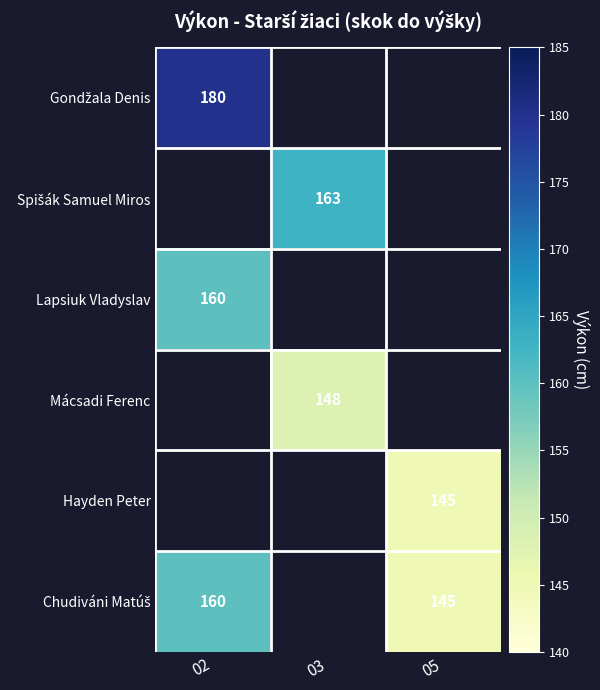

How many positive values does the Chudiváni Matúš series have?

2